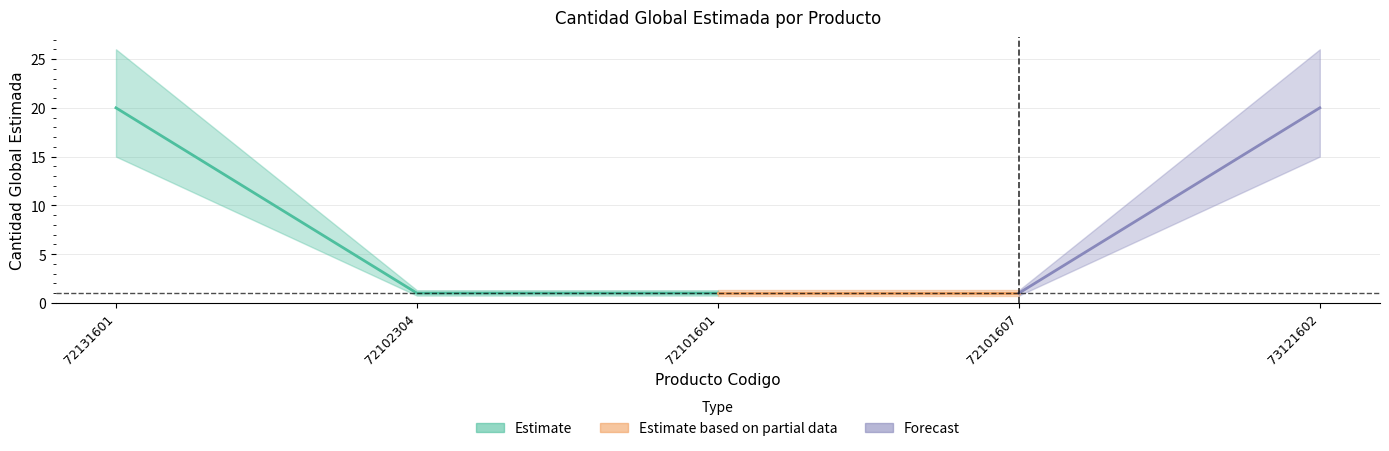

What is the approximate value at 72131601, to the nearest 10?

20